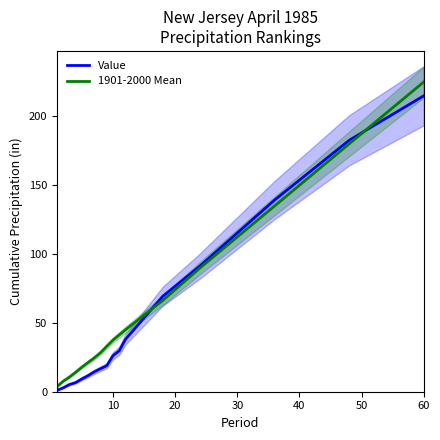

How many values in the Value series are below 18?

8